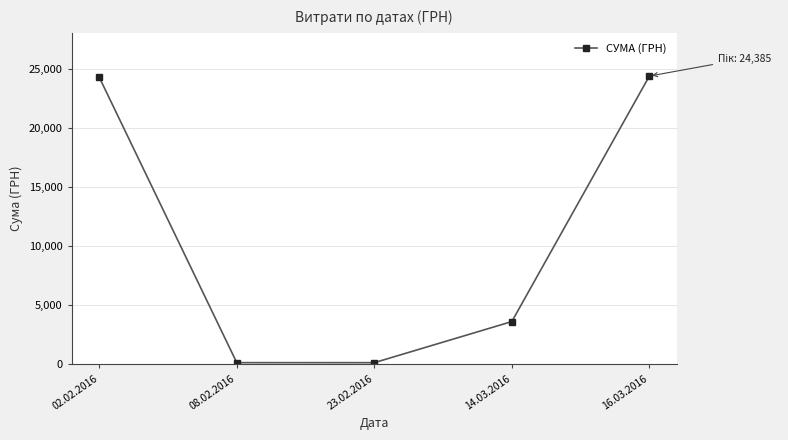

What is the label of the 1st point from the right?

16.03.2016